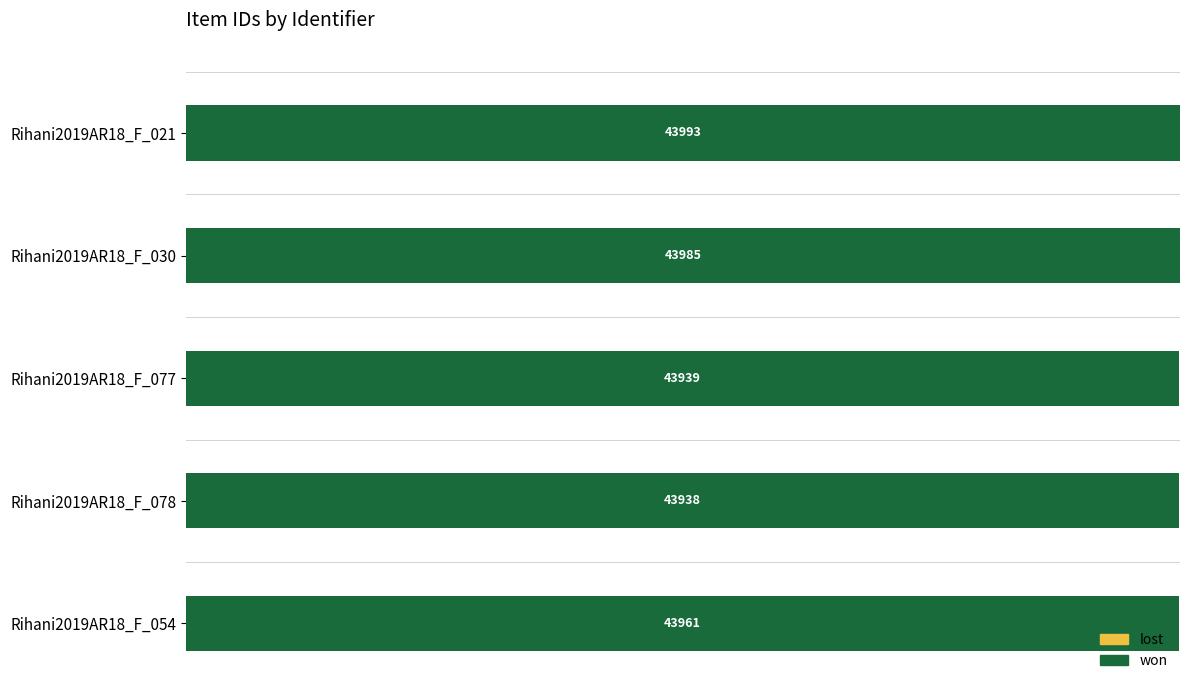

The chart shows a value of 43961 at Rihani2019AR18_F_054. True or false?

True